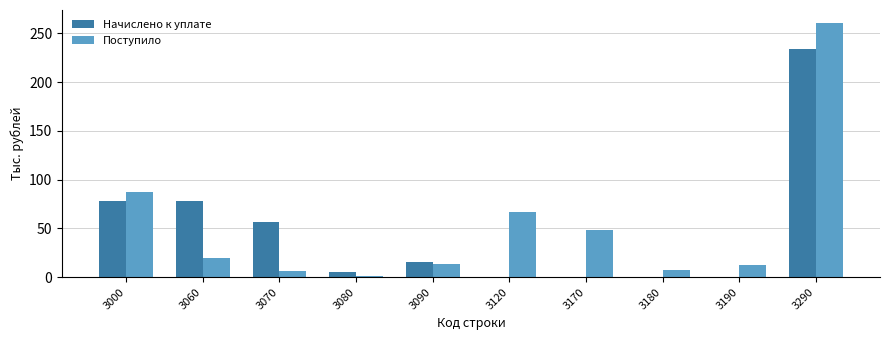

Is it true that Начислено к уплате equals 84 at 3170?

False